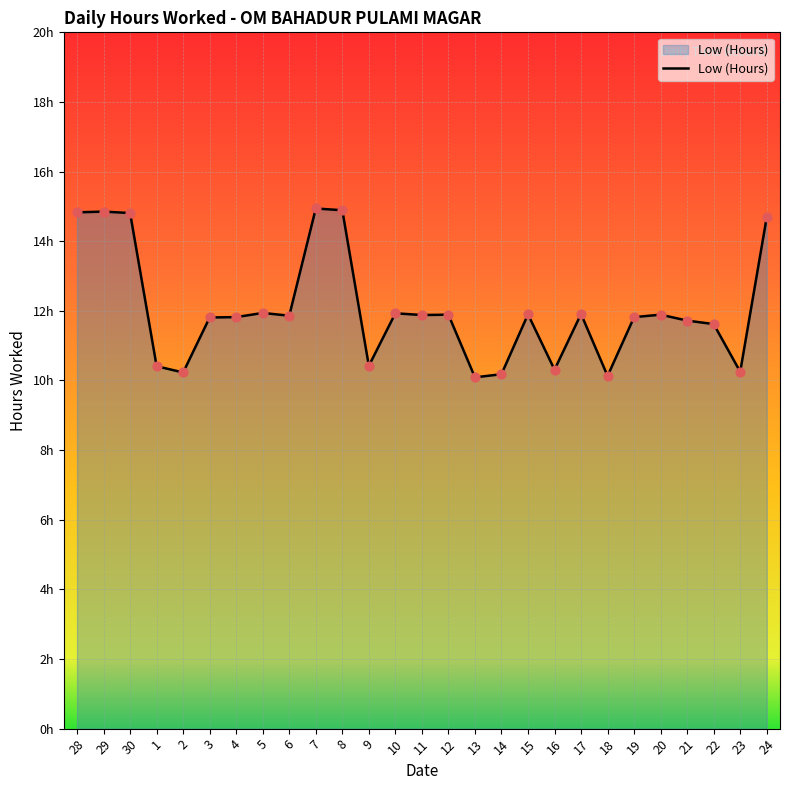

Is this an area chart (filled region under the line)?

Yes